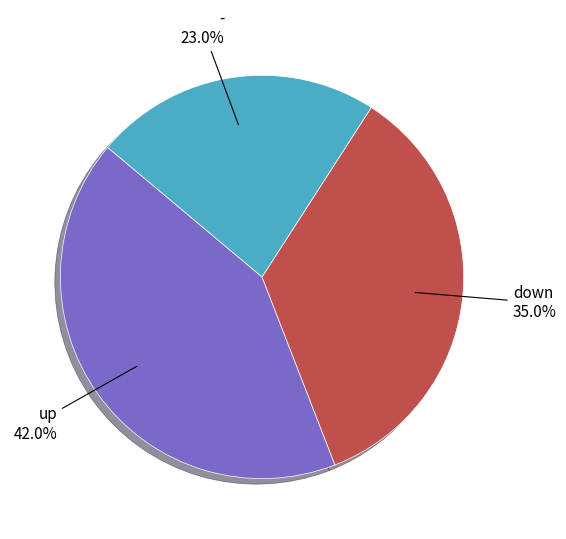

Does any single category account for the majority?

No